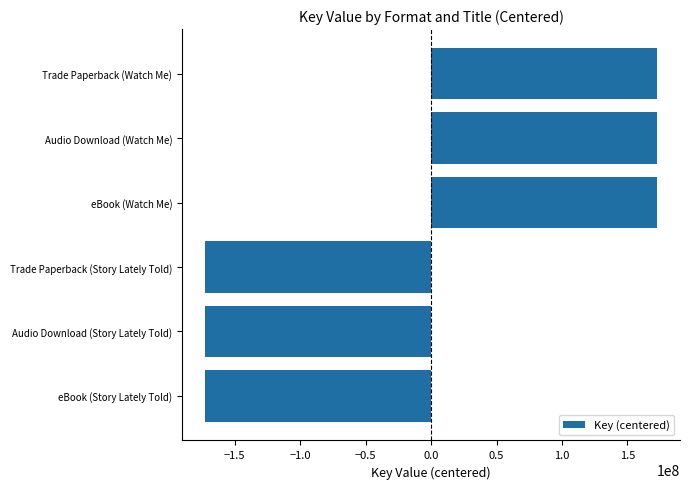

Reading bottom to top, extract all data points from this chart.

eBook (Story Lately Told)=-172874011	Audio Download (Story Lately Told)=-172874011	Trade Paperback (Story Lately Told)=-172874011	eBook (Watch Me)=172874011	Audio Download (Watch Me)=172874011	Trade Paperback (Watch Me)=172874011